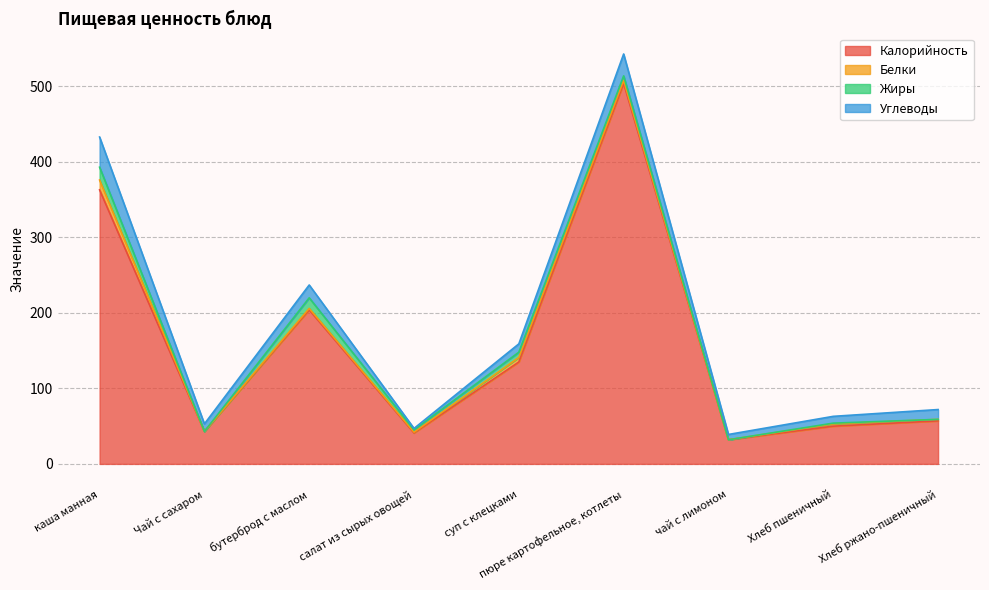

Is the value of Белки at пюре картофельное, котлеты greater than the value of Углеводы at пюре картофельное, котлеты?

No